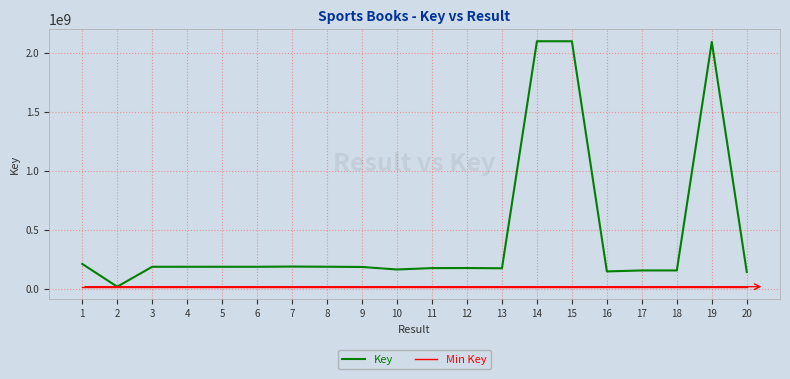

How many series are shown in this chart?

2